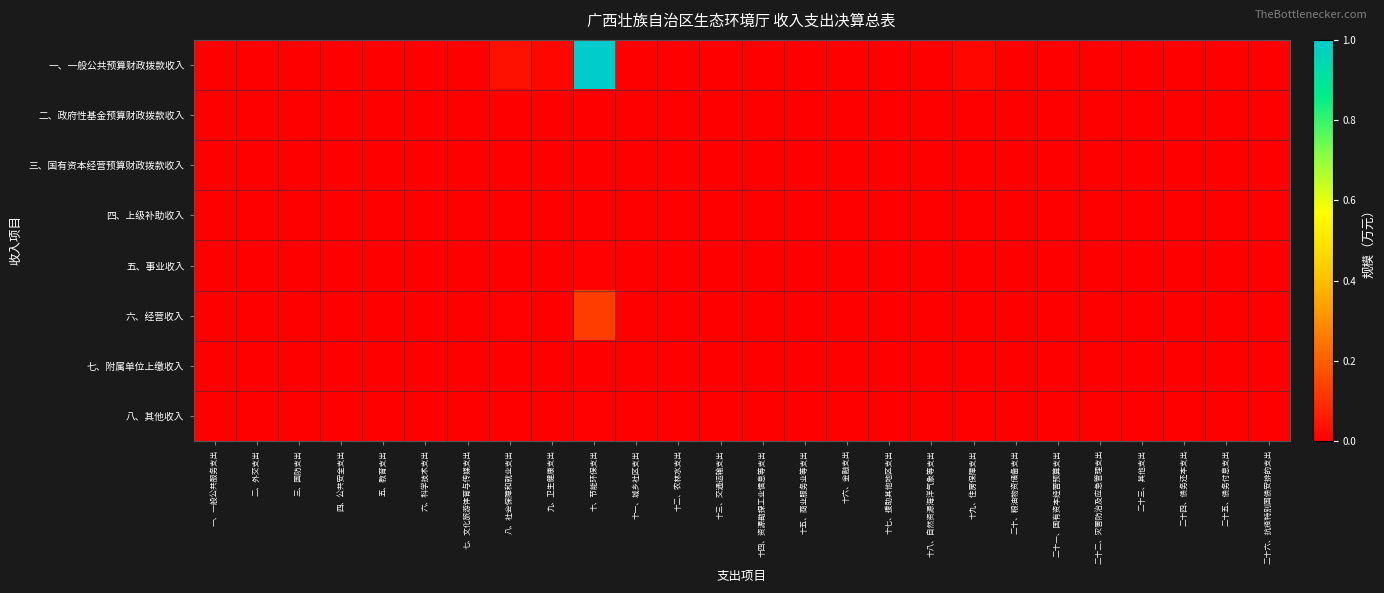

At which category is the sum across all series the highest?

十、节能环保支出